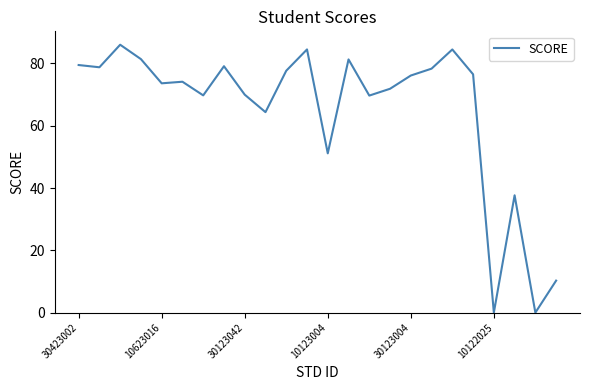

What is the maximum value shown in the chart?

86.0